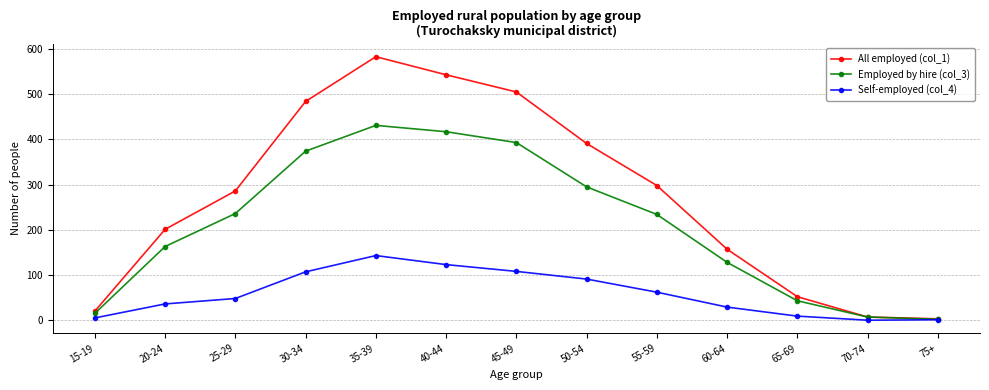

Read the All employed (col_1) value at 35-39.

583